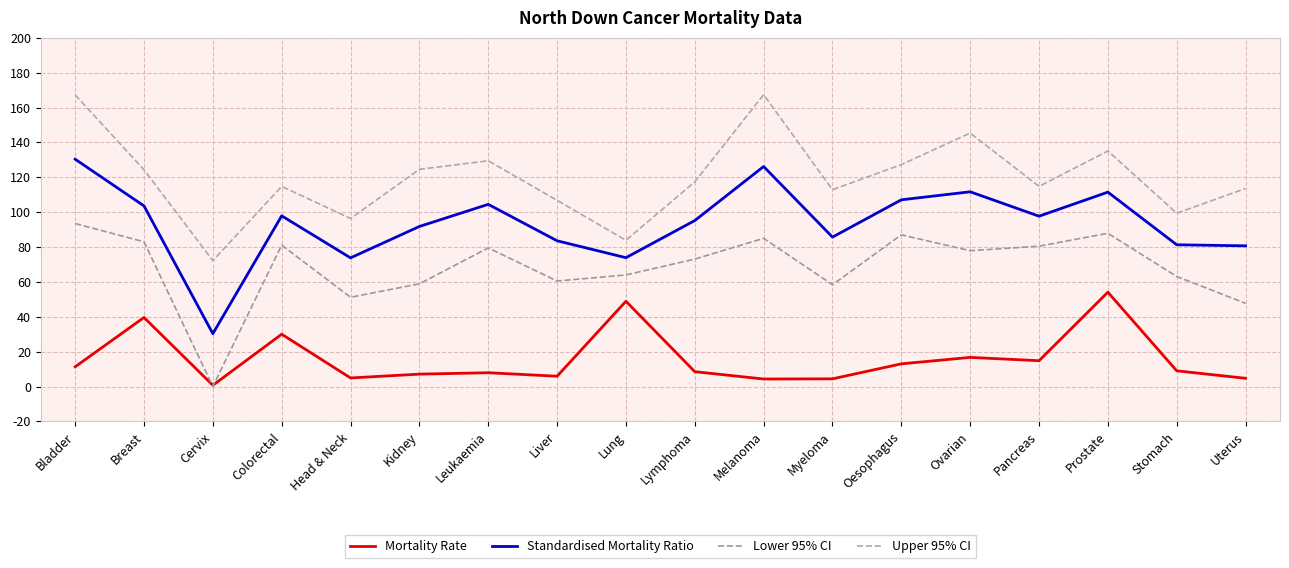

How many lines are shown in the chart?

4